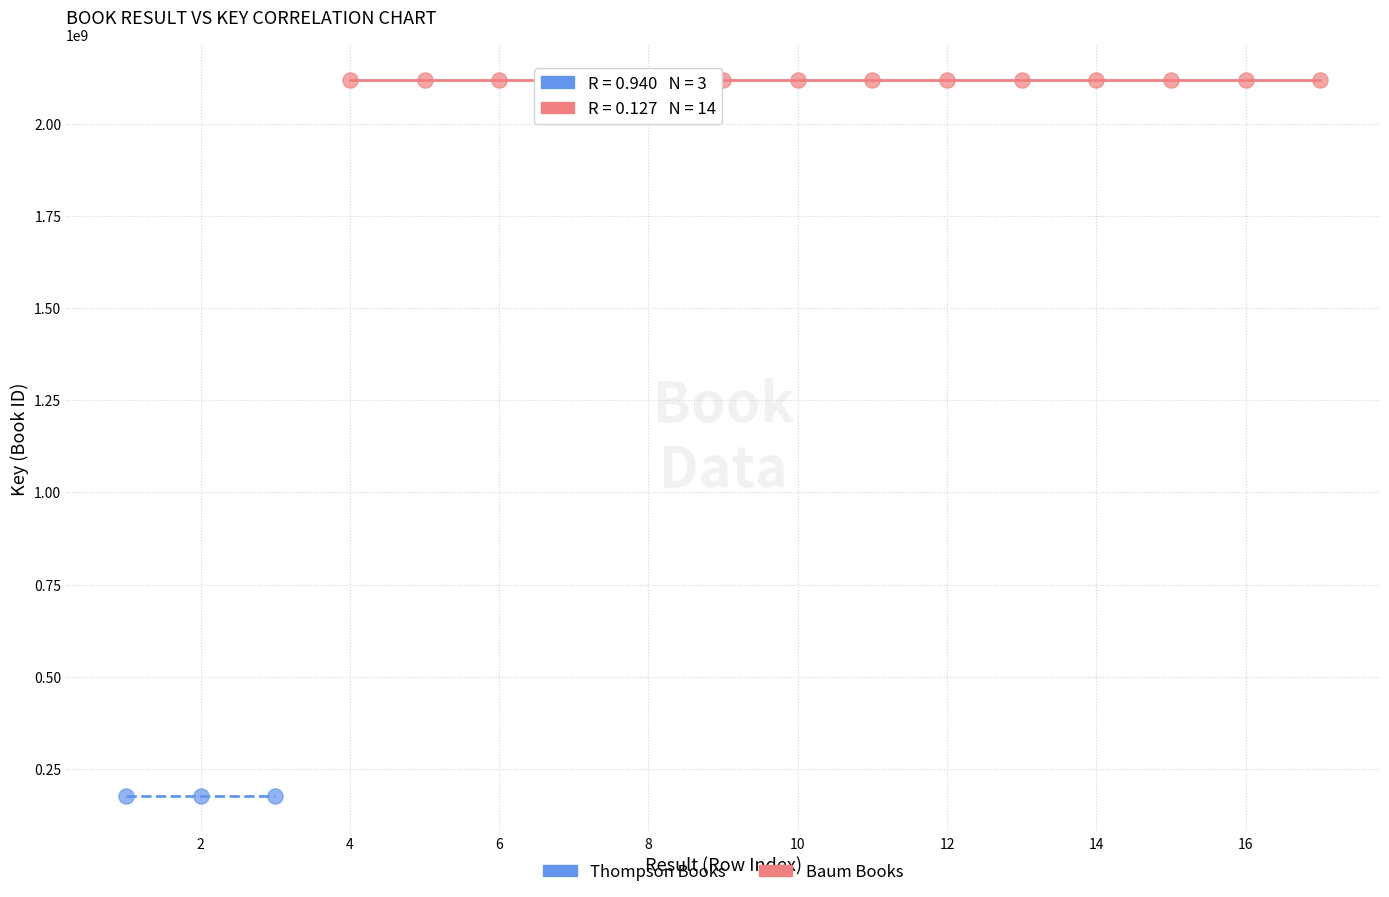

Which series contains the lowest Y value?

Thompson Books